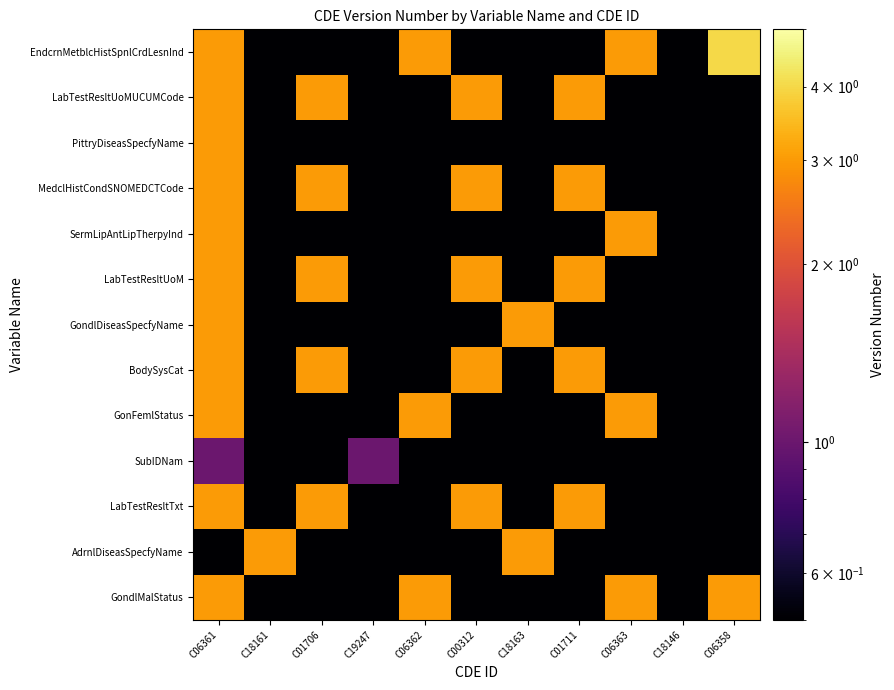

What is the spread (max minus min) of values at C06363?

3.0